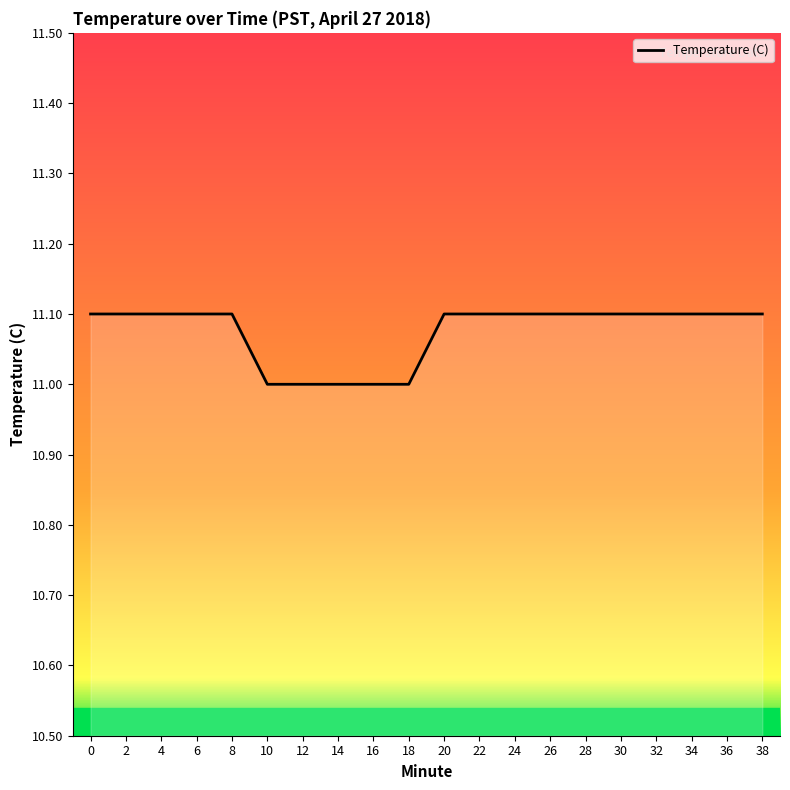

Does the chart display data point markers on the line(s)?

No